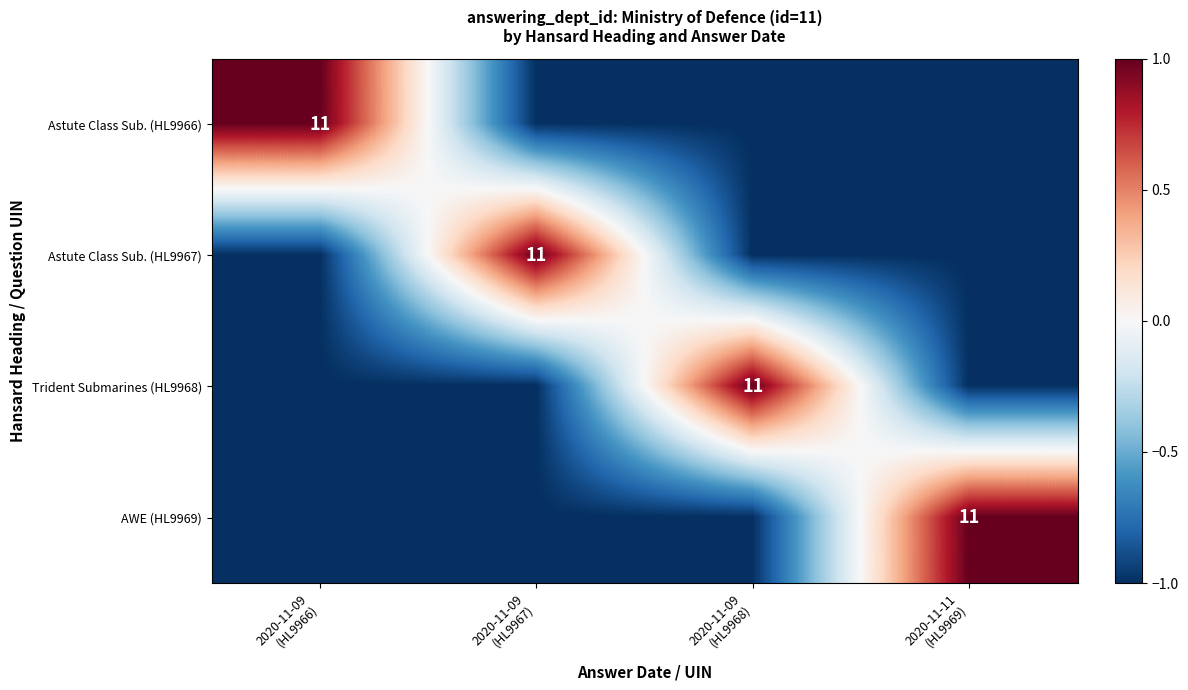

Which series changed the most between 2020-11-09 (HL9967) and 2020-11-09 (HL9968)?

Astute Class Sub. (HL9967)